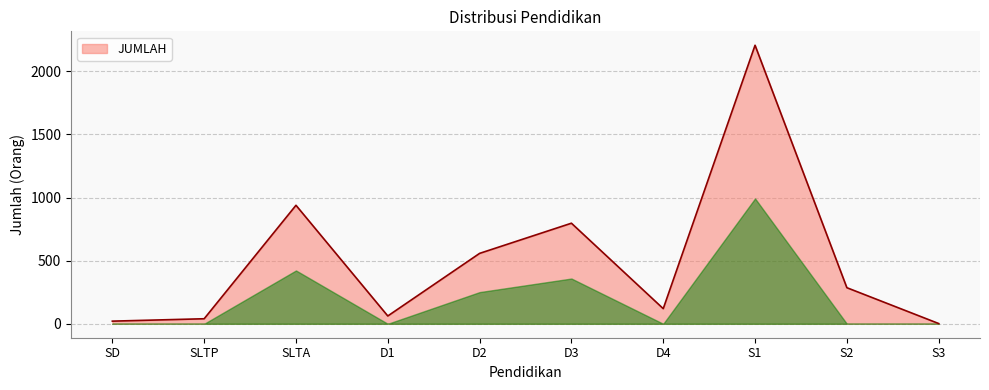

Reading left to right, what are all the values shown in this chart?

SD=21	SLTP=40	SLTA=939	D1=62	D2=558	D3=797	D4=120	S1=2207	S2=286	S3=2